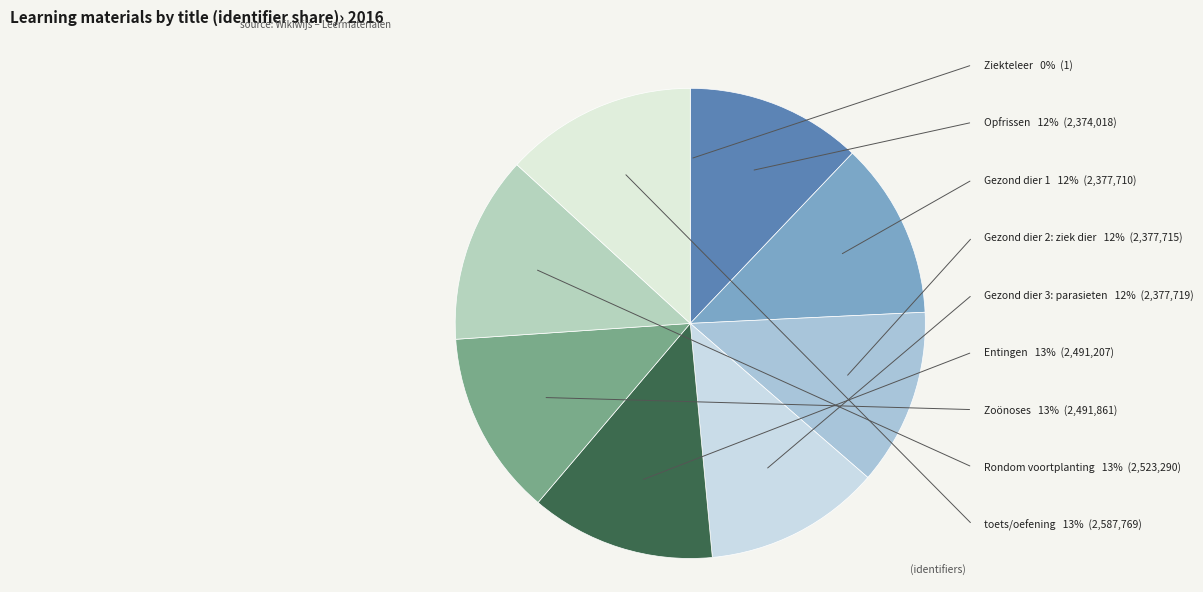

Which category has the biggest portion of the pie?

toets/oefening